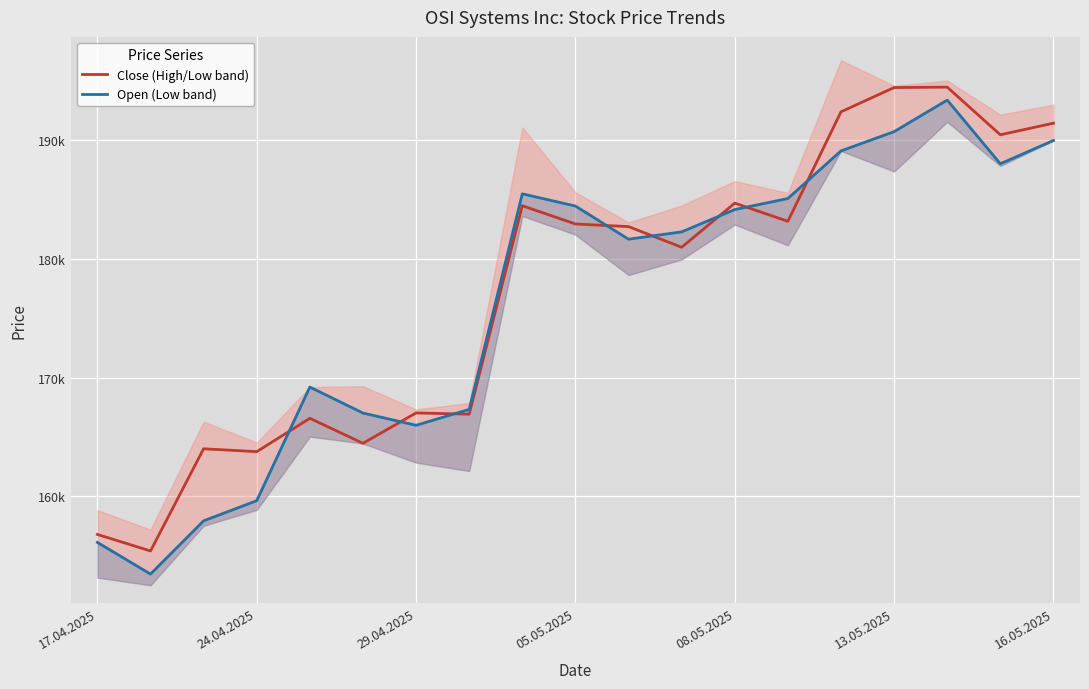

True or false: Open (Low band) and Close (High/Low band) intersect in this chart.

True